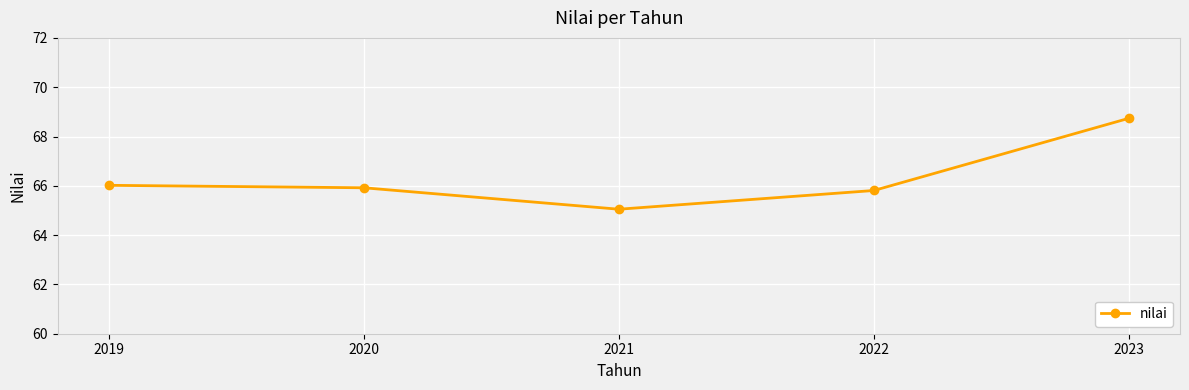

Which has a higher value, 2020 or 2022?

2020